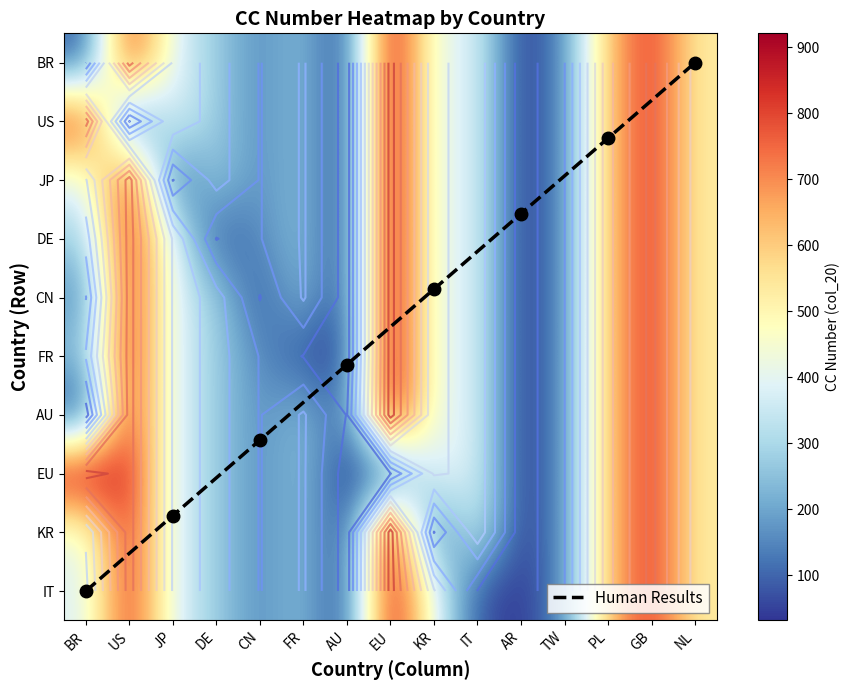

What is the sum of all Germany values?

5897